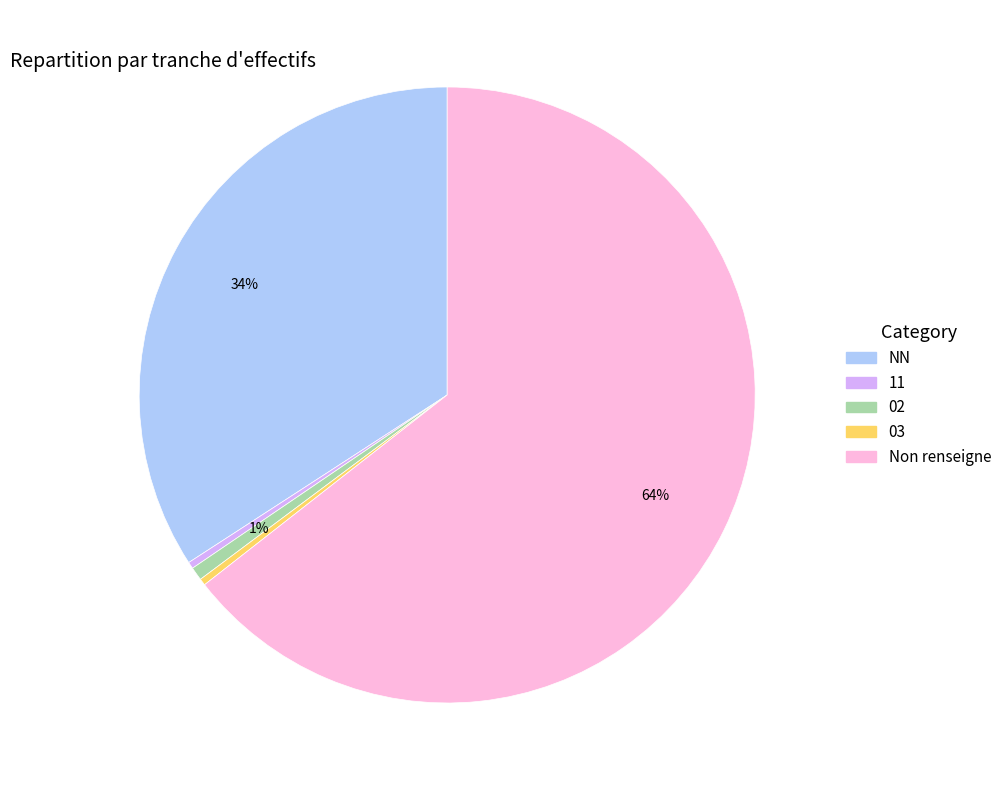

Is it true that 02 is 1% of the pie?

True